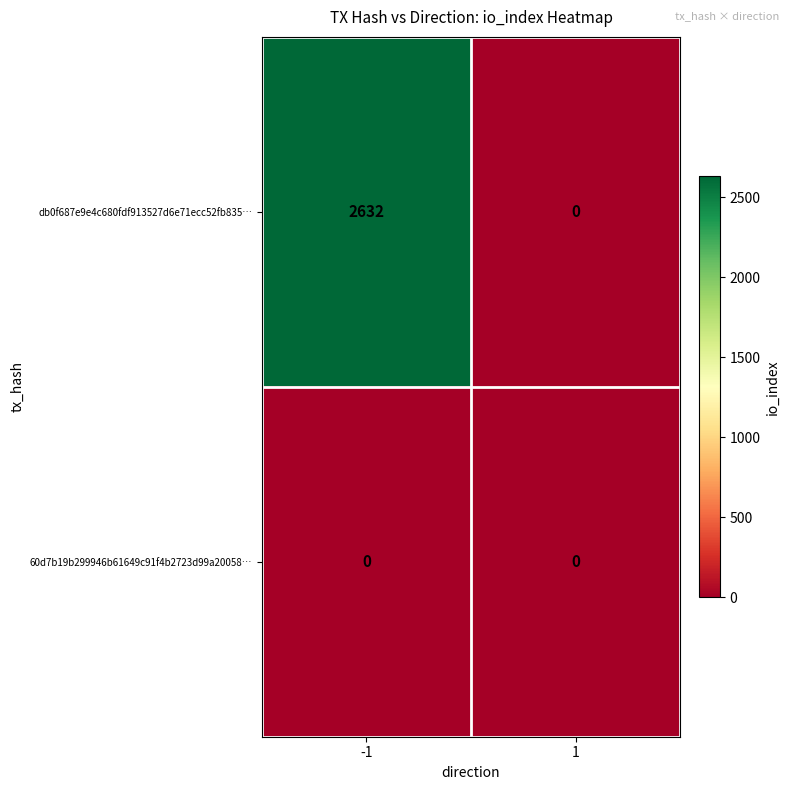

List the series in order of their peak value, lowest first.

60d7b19b299946b61649c91f4b2723d99a20058…, db0f687e9e4c680fdf913527d6e71ecc52fb835…